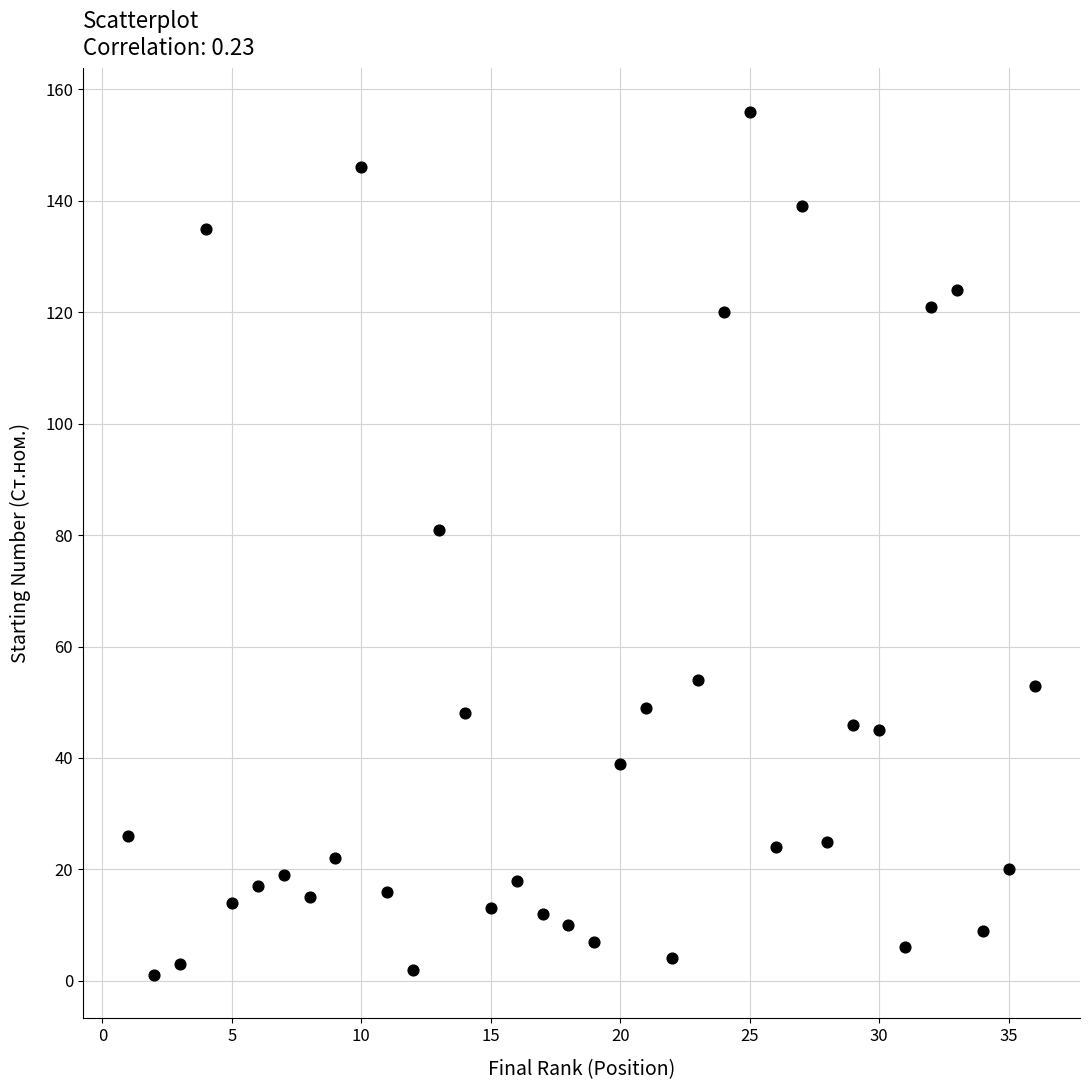

What is the range of Y values (max minus min)?

155